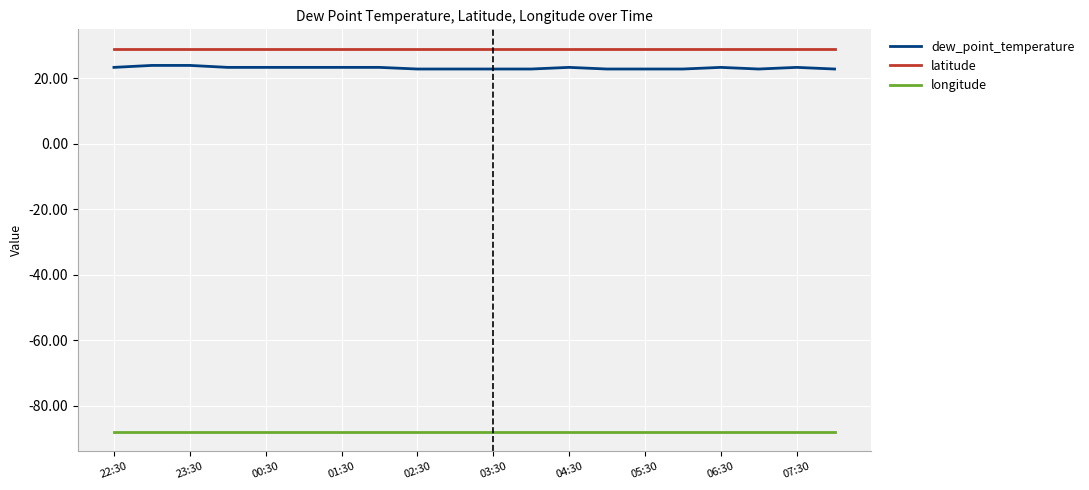

True or false: dew_point_temperature and latitude cross at least once.

False